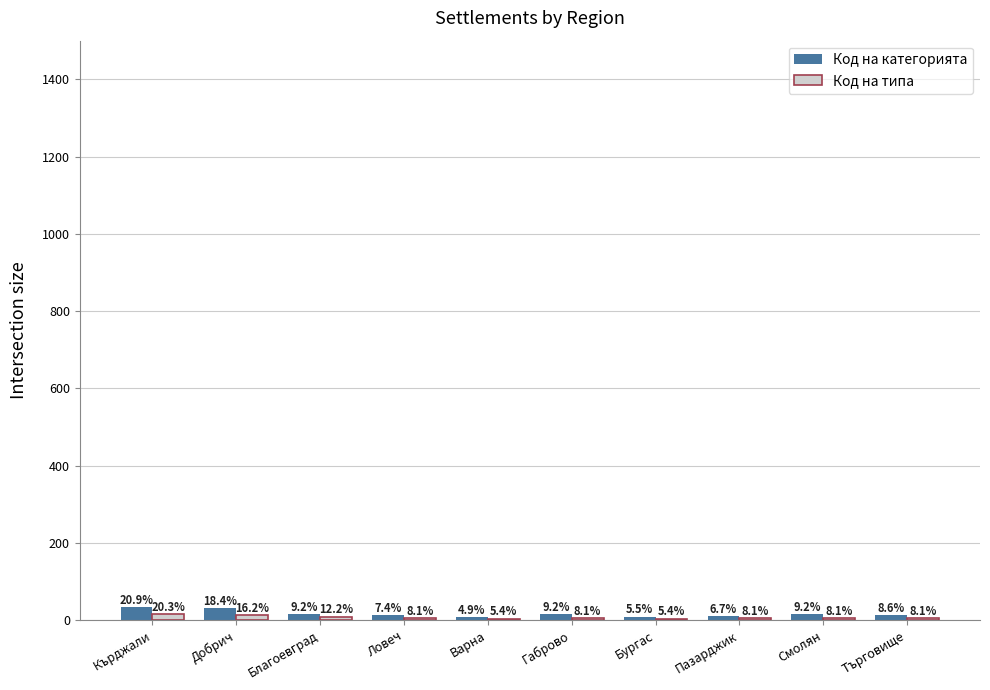

What is the difference between the highest and lowest values at Габрово?

9